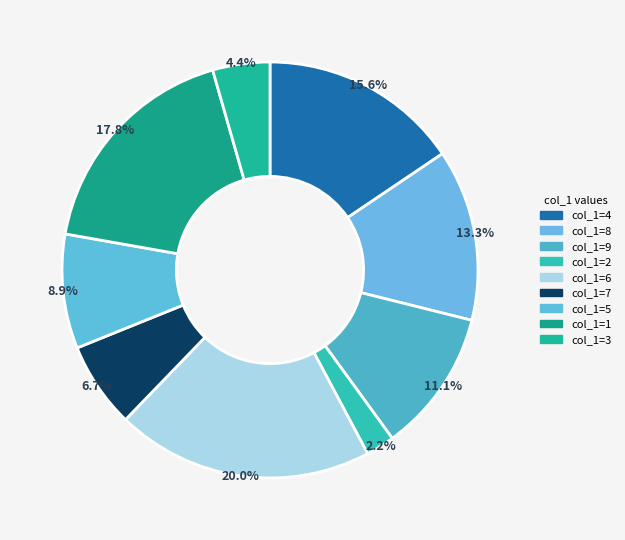

How many slices are in this pie chart?

9